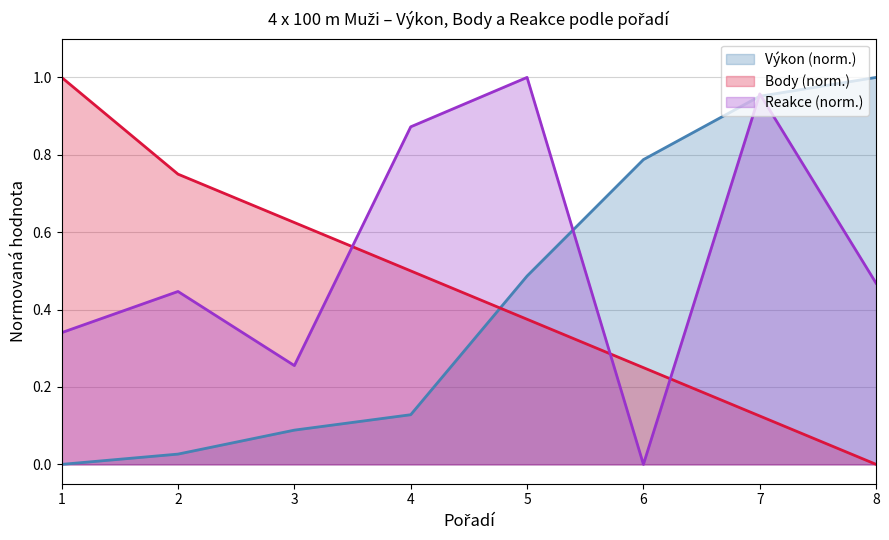

What is the greatest value displayed?

1.0